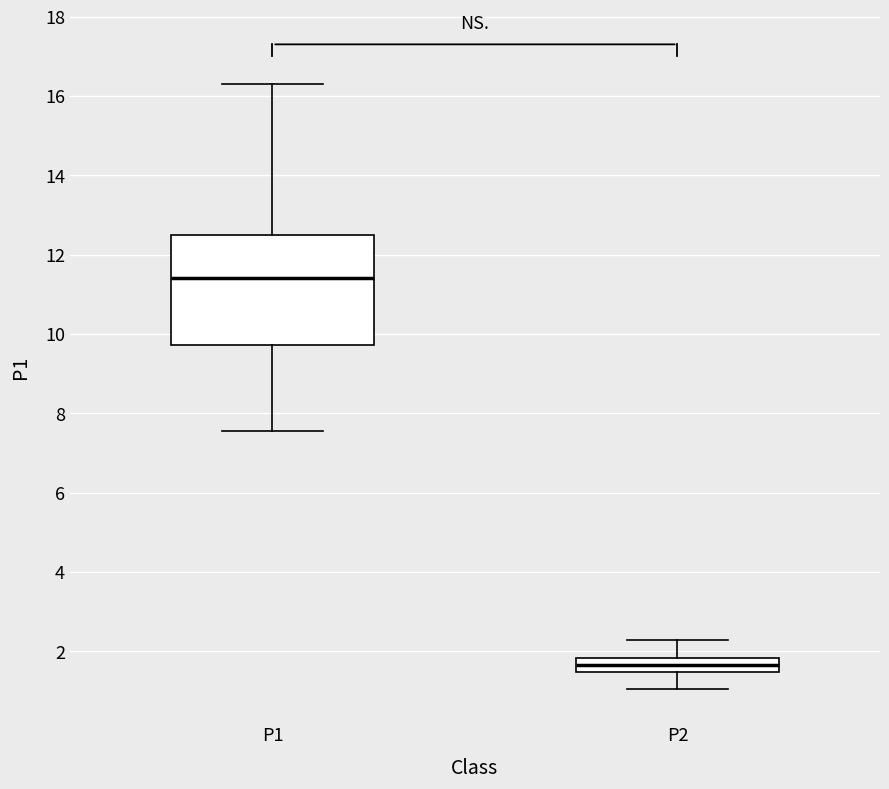

Where does the upper whisker of the box for P1 end on the y-axis? The values are not printed on the chart, so give them approximately, as read against the axis.

16.4